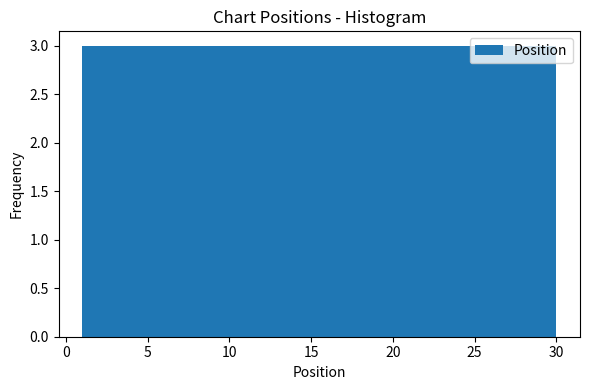

Reading left to right, list every bar in this chart as the range it spans on the x-axis followed by its height. Neither the bar edges nor the heights are printed on the chart, so give them approximately, as read against the axes.

1.0 to 3.9: 3
3.9 to 6.8: 3
6.8 to 9.7: 3
9.7 to 12.6: 3
12.6 to 15.5: 3
15.5 to 18.4: 3
18.4 to 21.3: 3
21.3 to 24.2: 3
24.2 to 27.1: 3
27.1 to 30.0: 3